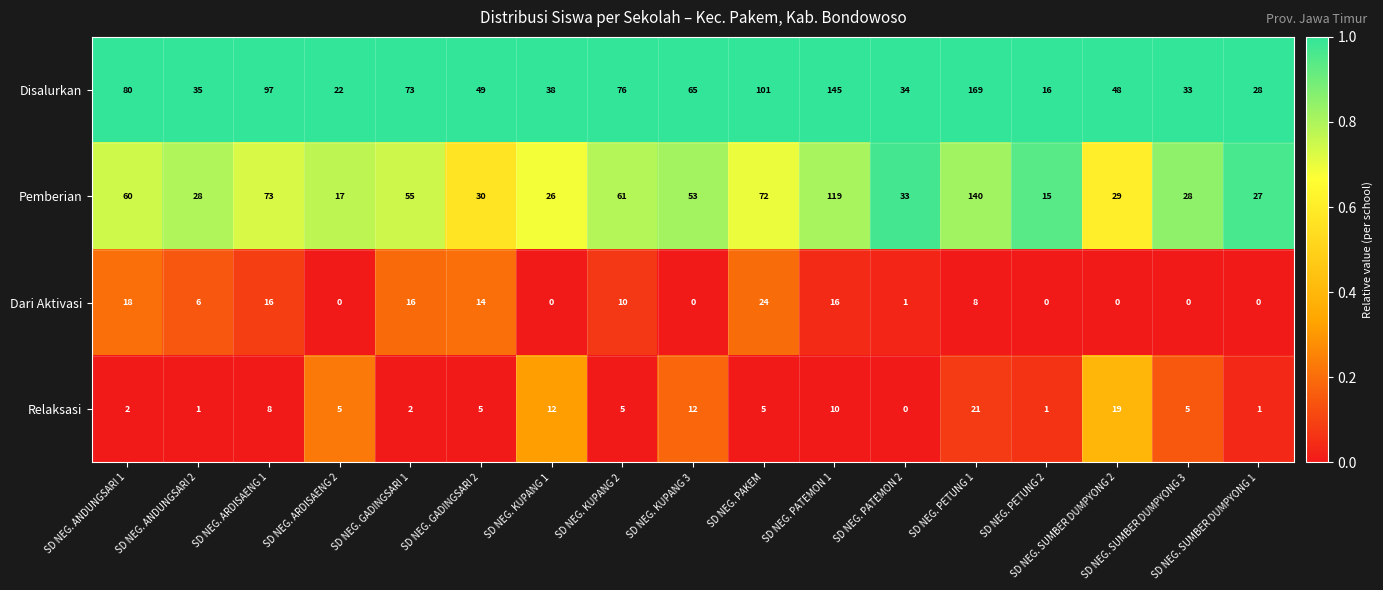

At which category is the sum across all series the highest?

SD NEG. PETUNG 1